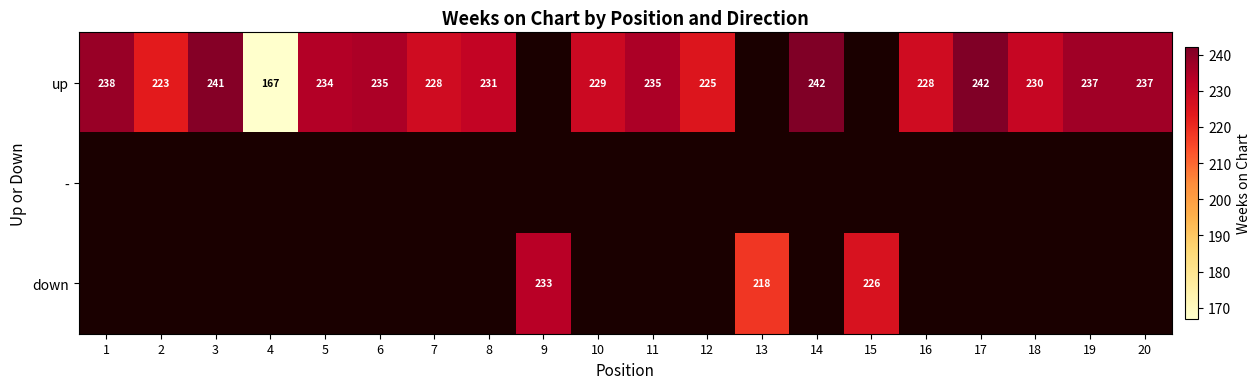

Is it true that down equals 218 at 13?

True